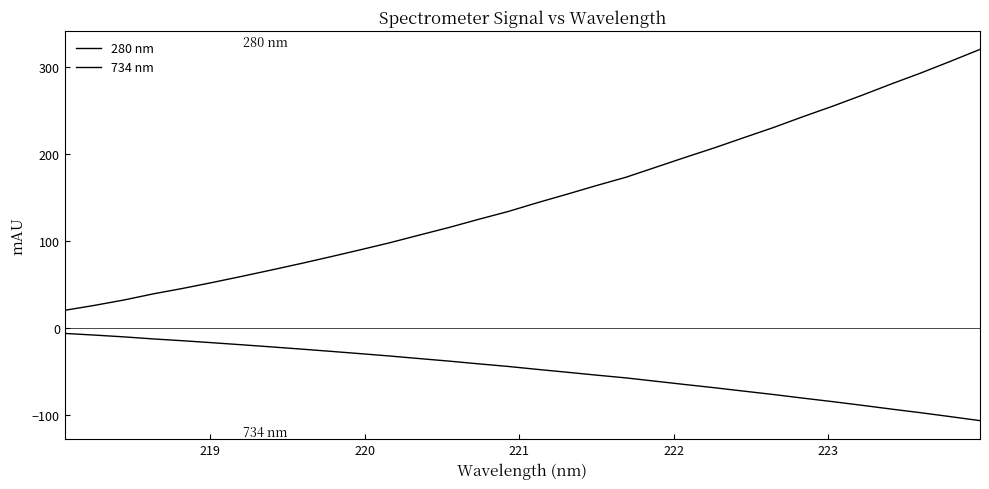

How many lines are shown in the chart?

2